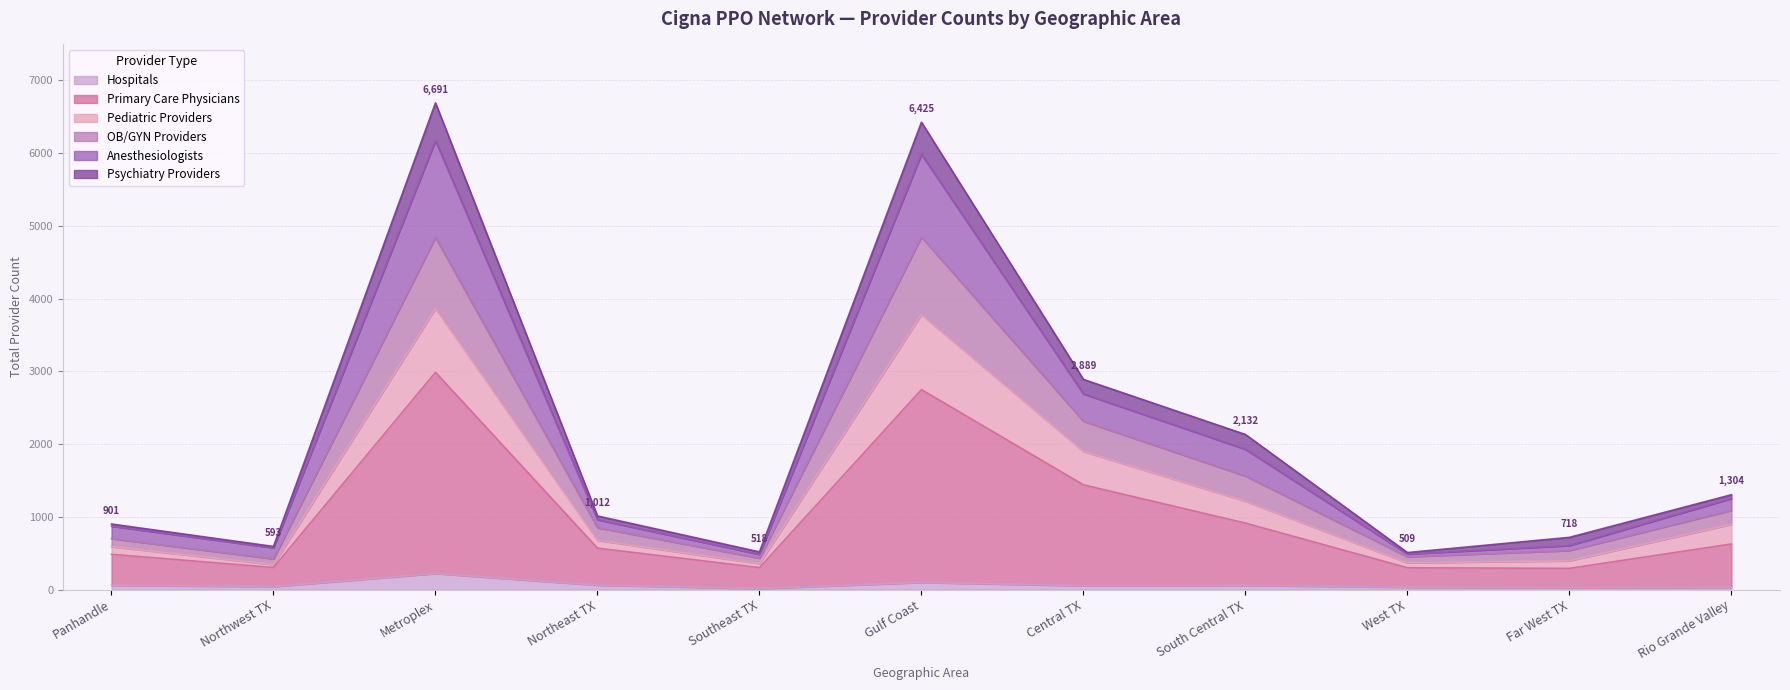

The Pediatric Providers series shows 1110 at Northeast TX. True or false?

False